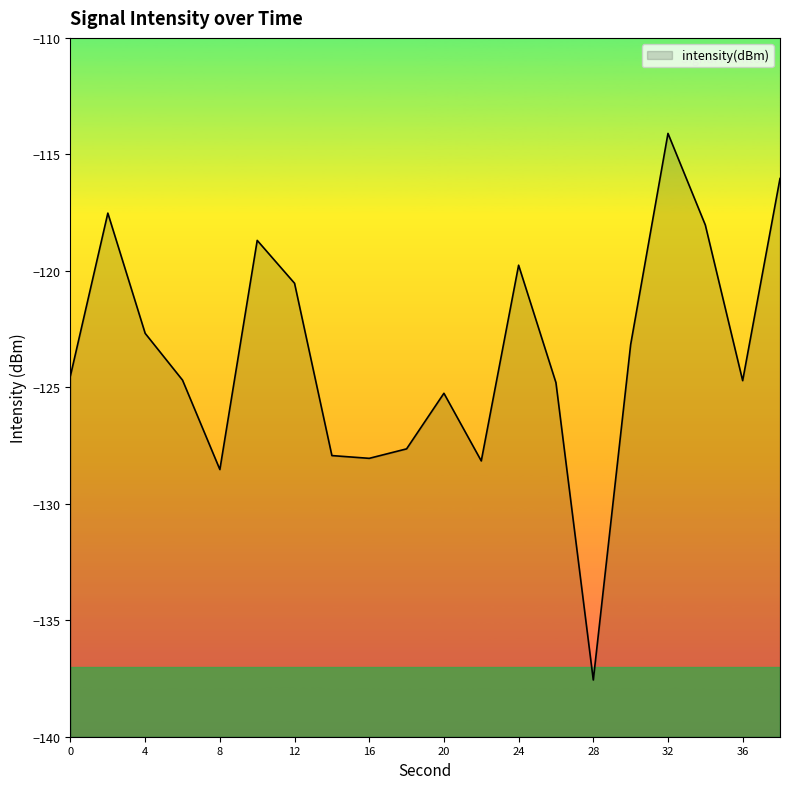

How many data points does each series have?

20